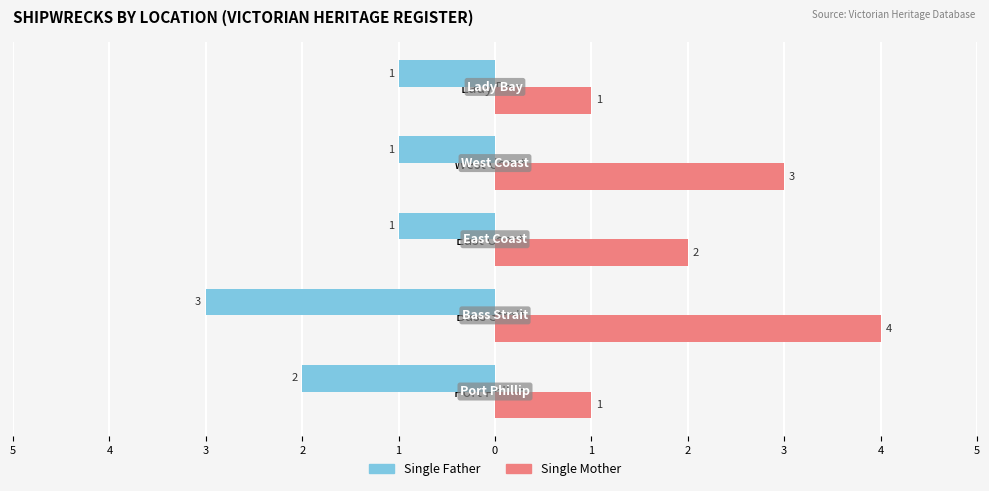

What are all the series names shown in the legend?

Single Father, Single Mother